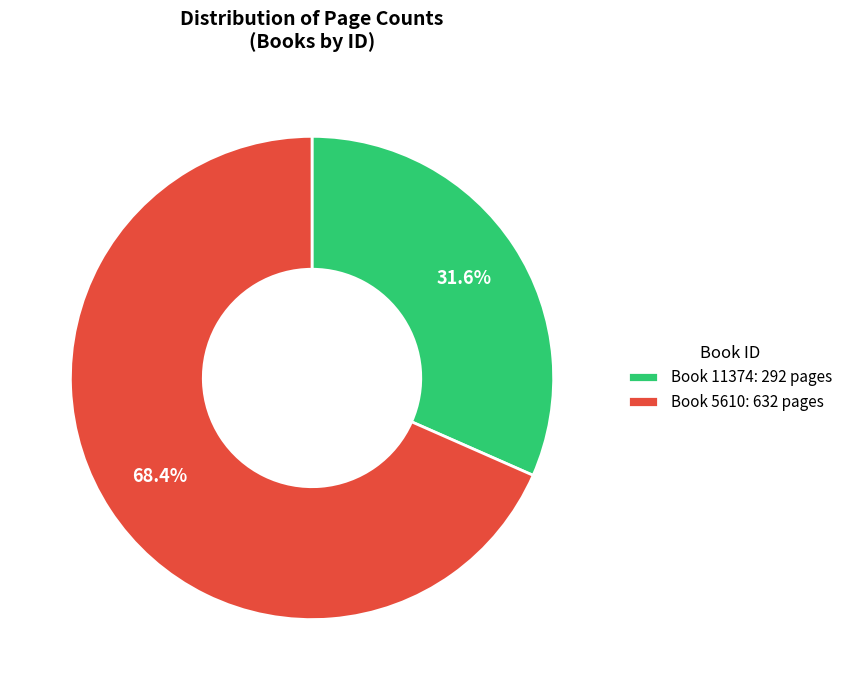

Is there any slice that represents more than half of the pie?

Yes